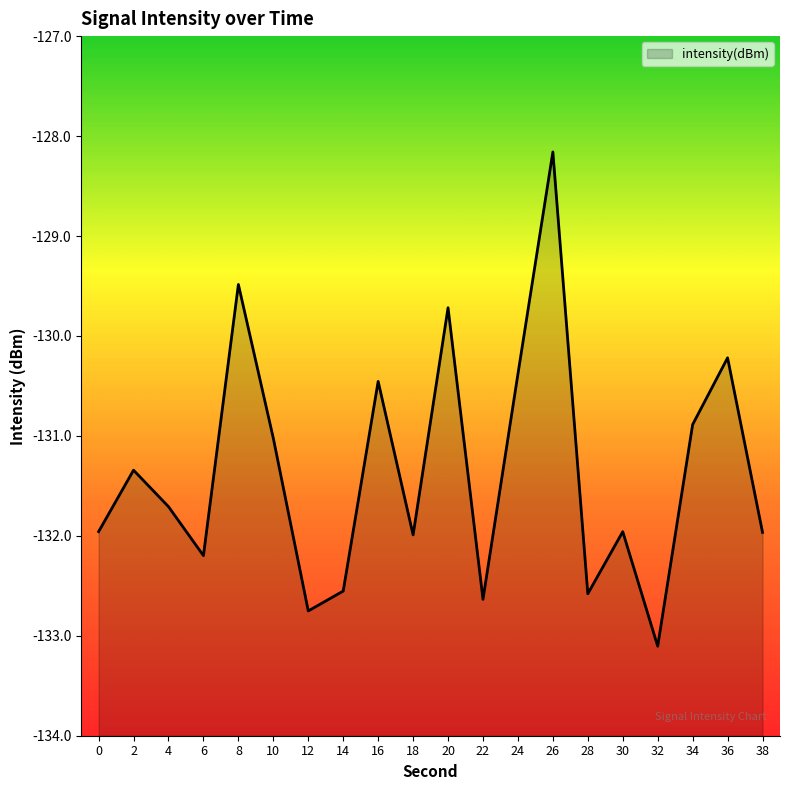

What is the change in value from 20 to 28?

-2.9